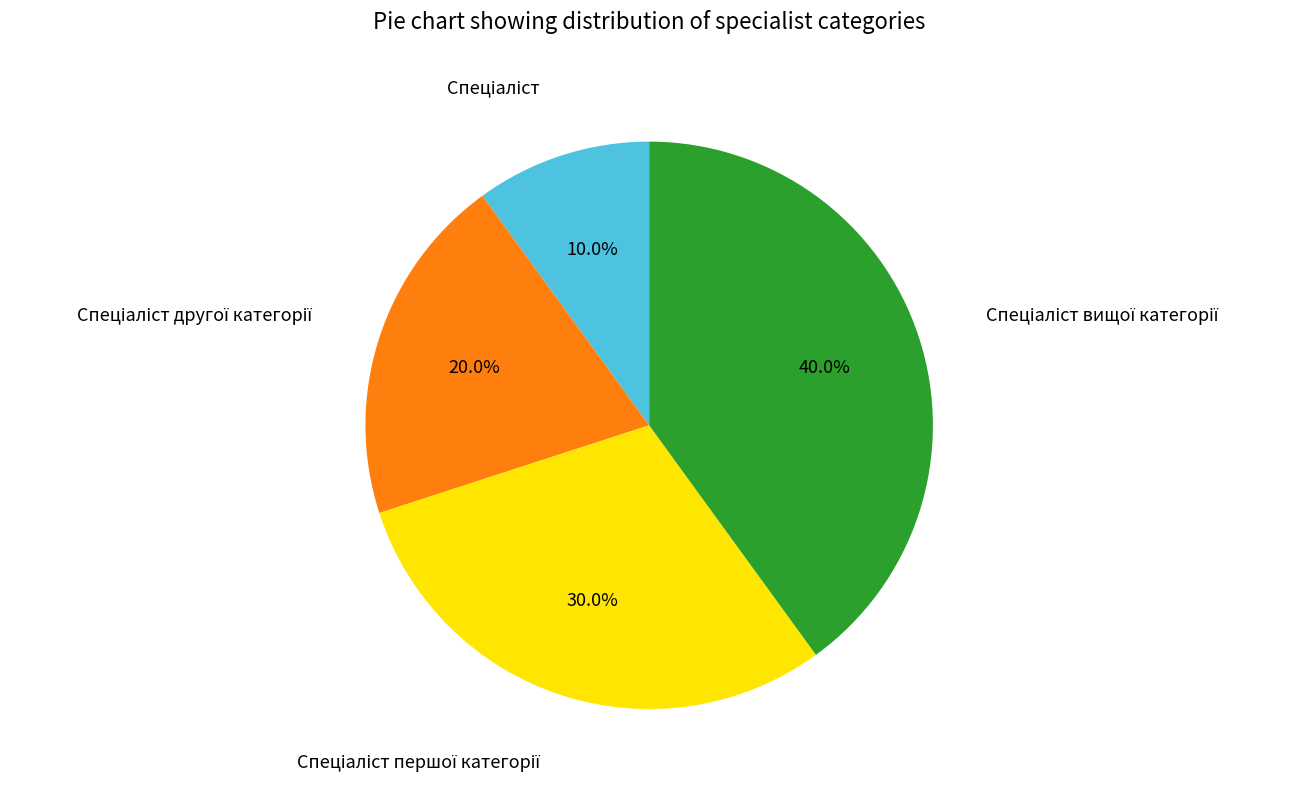

Does any single category account for the majority?

No